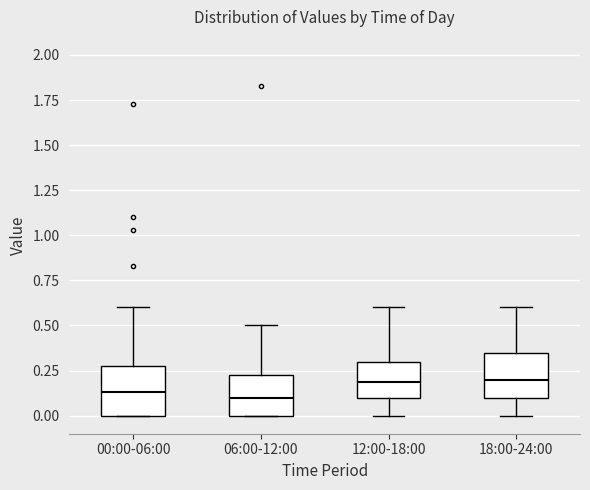

Reading left to right, read every box against the y-axis: the position of its median line, the range the box covers, and the ends of its whiskers. The values are not printed on the chart, so give them approximately, as read against the axis.

00:00-06:00: median 0.15, box 0.00 to 0.30, whiskers 0.00 to 0.60
06:00-12:00: median 0.10, box 0.00 to 0.25, whiskers 0.00 to 0.50
12:00-18:00: median 0.20, box 0.10 to 0.30, whiskers 0.00 to 0.60
18:00-24:00: median 0.20, box 0.10 to 0.35, whiskers 0.00 to 0.60